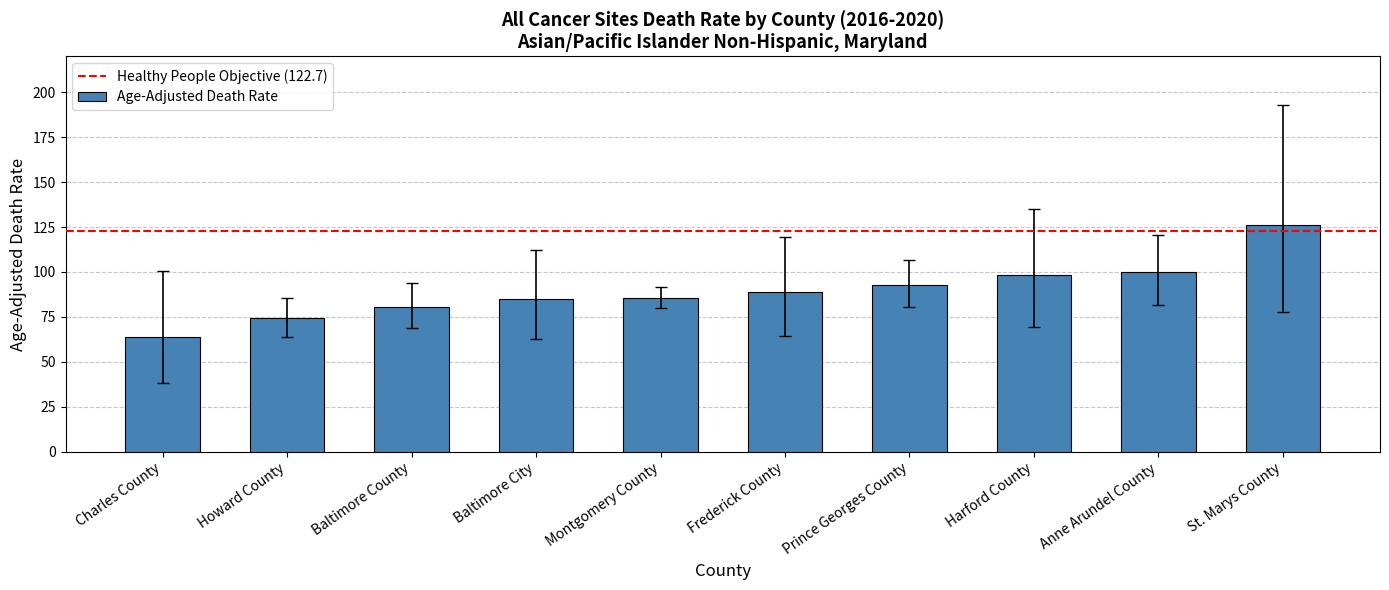

Does the chart contain stacked bars?

No